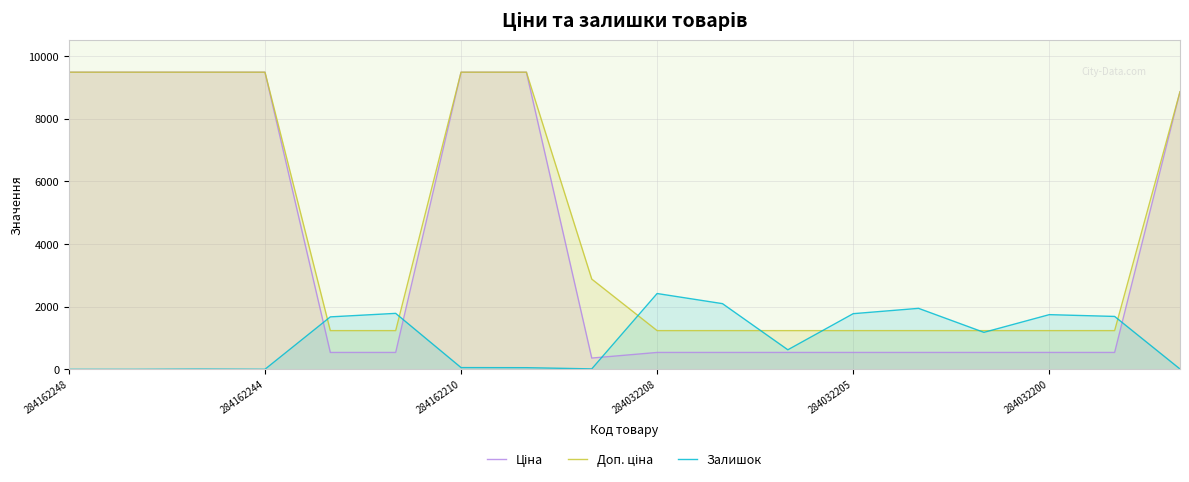

Reading right to left, extract all data points from this chart.

Ціна: 8856.7	539.0	539.0	539.0	539.0	539.0	539.0	539.0	539.0	359.9	9480.1	9480.1	539.0	539.0	9480.1	9480.1	9480.1	9480.1
Доп. ціна: 8856.7	1235.4	1235.4	1235.4	1235.4	1235.4	1235.4	1235.4	1235.4	2878.8	9480.1	9480.1	1235.4	1235.4	9480.1	9480.1	9480.1	9480.1
Залишок: 11.0	1688.0	1745.0	1180.0	1946.0	1776.0	624.0	2096.0	2419.0	15.0	53.0	56.0	1786.0	1674.0	2.0	8.0	0.0	0.0